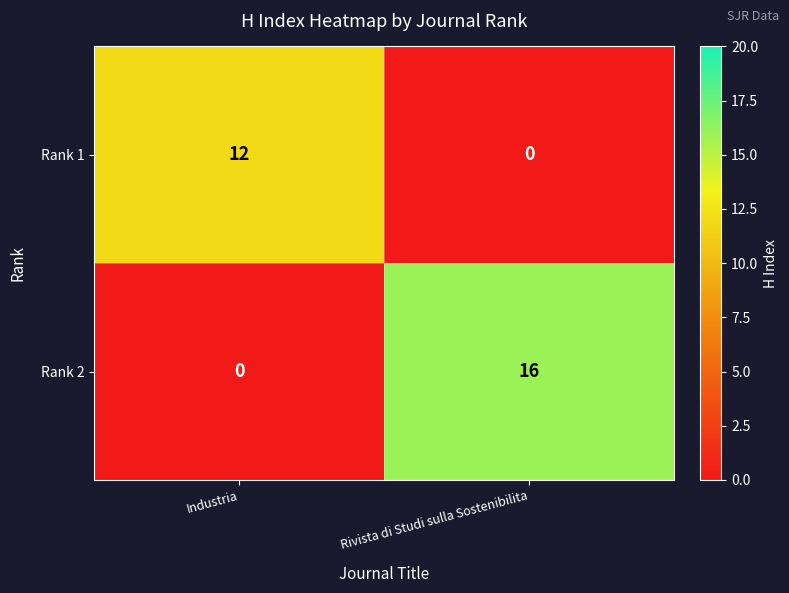

At which category does the chart reach its peak across all series?

Rivista di Studi sulla Sostenibilita